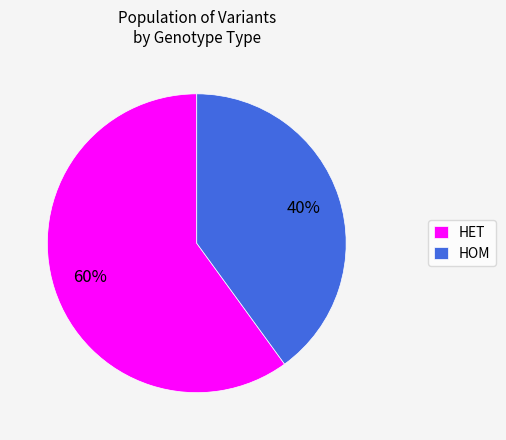

What percentage is the HOM slice, to the nearest percent?

40%